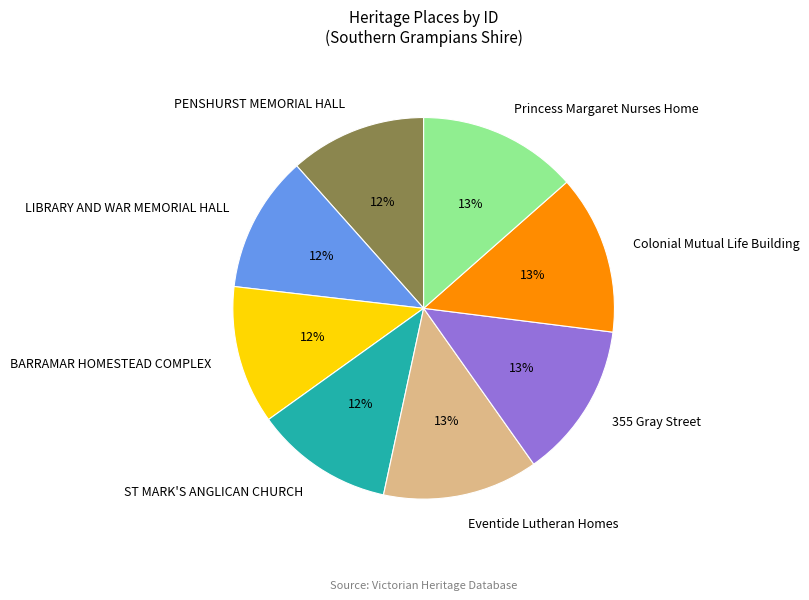

To the nearest percent, what is the combined percentage of ST MARK'S ANGLICAN CHURCH and Colonial Mutual Life Building?

25%